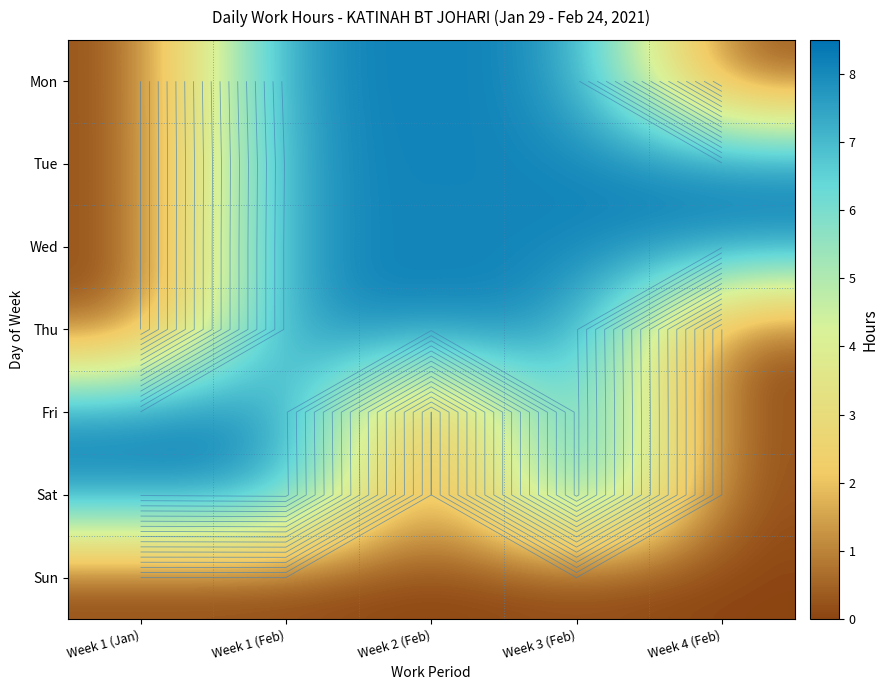

The Wed series shows 4.7 at Week 2 (Feb). True or false?

False